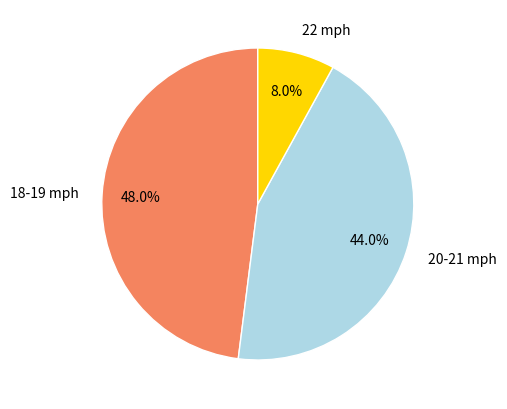

What is the total percentage of 18-19 mph and 22 mph?

56.0%